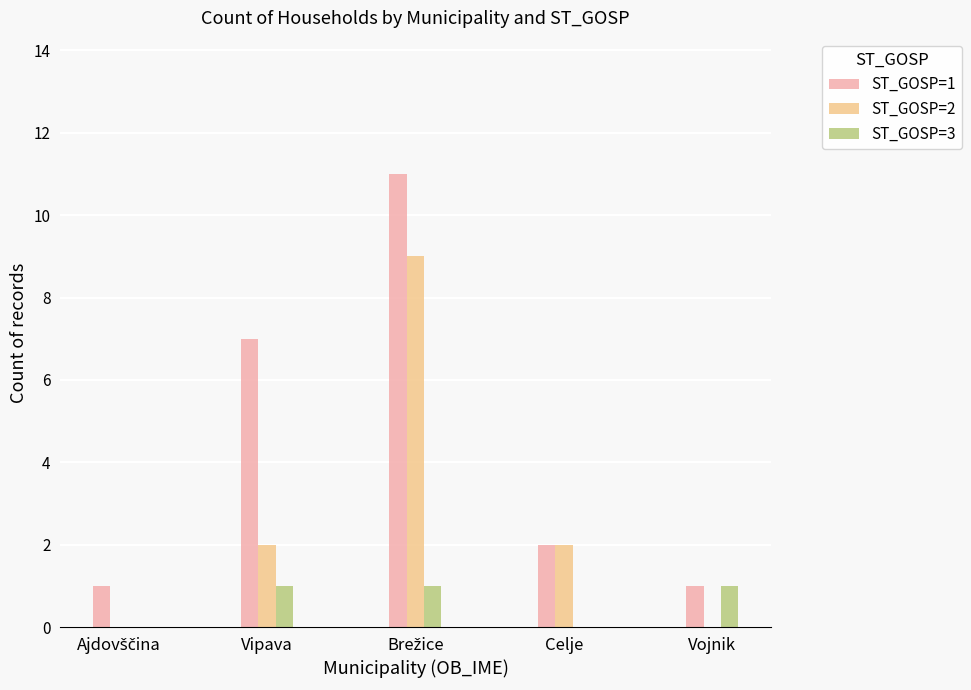

The ST_GOSP=2 series shows 1 at Vipava. True or false?

False